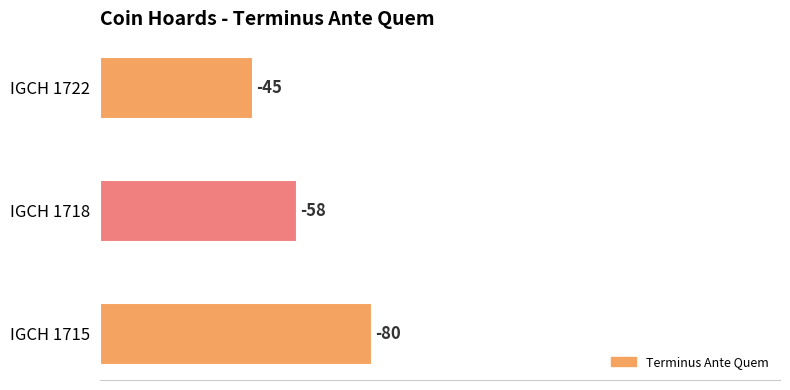

Are the bars horizontal?

Yes